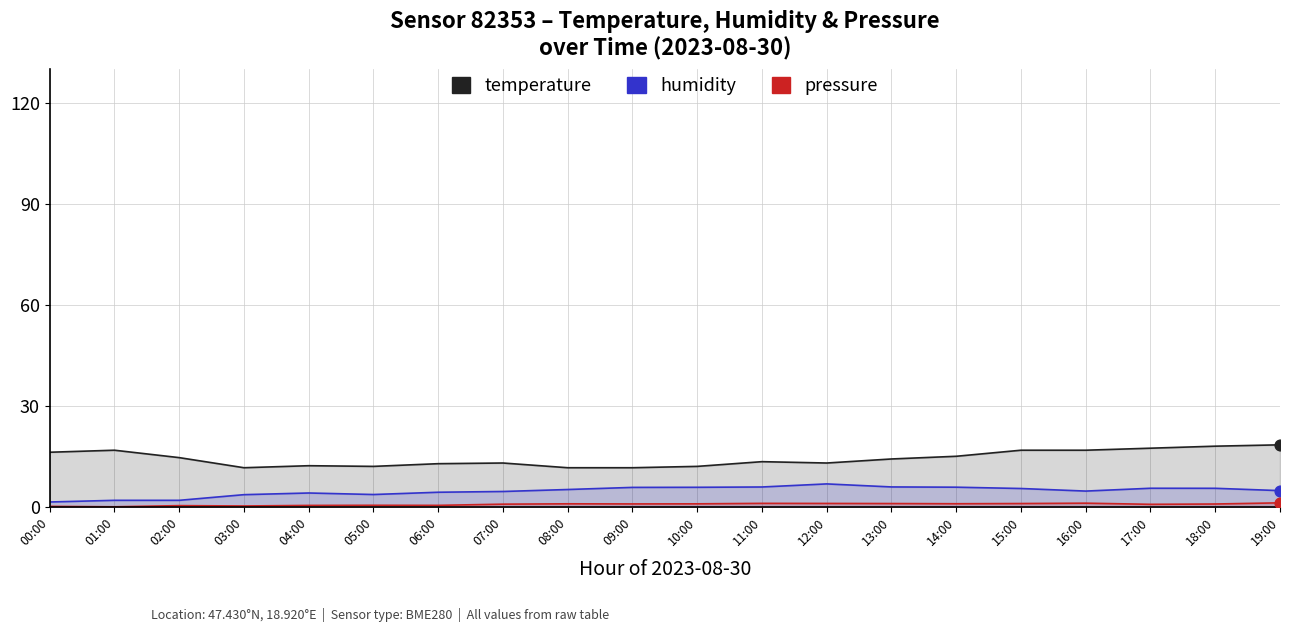

Which series reaches the minimum Y coordinate?

pressure